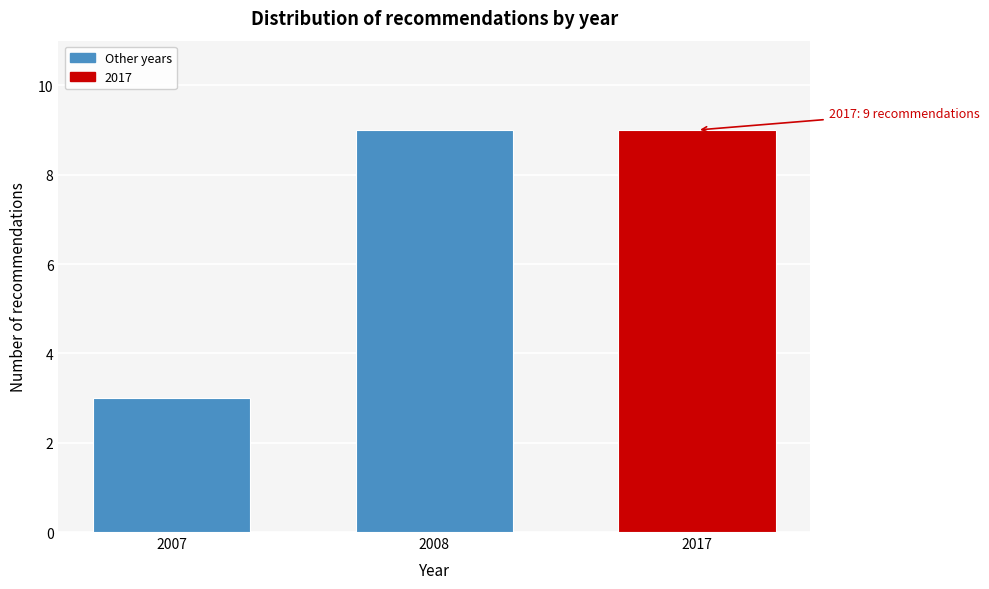

Reading right to left, transcribe all the data shown in this chart.

9	9	3